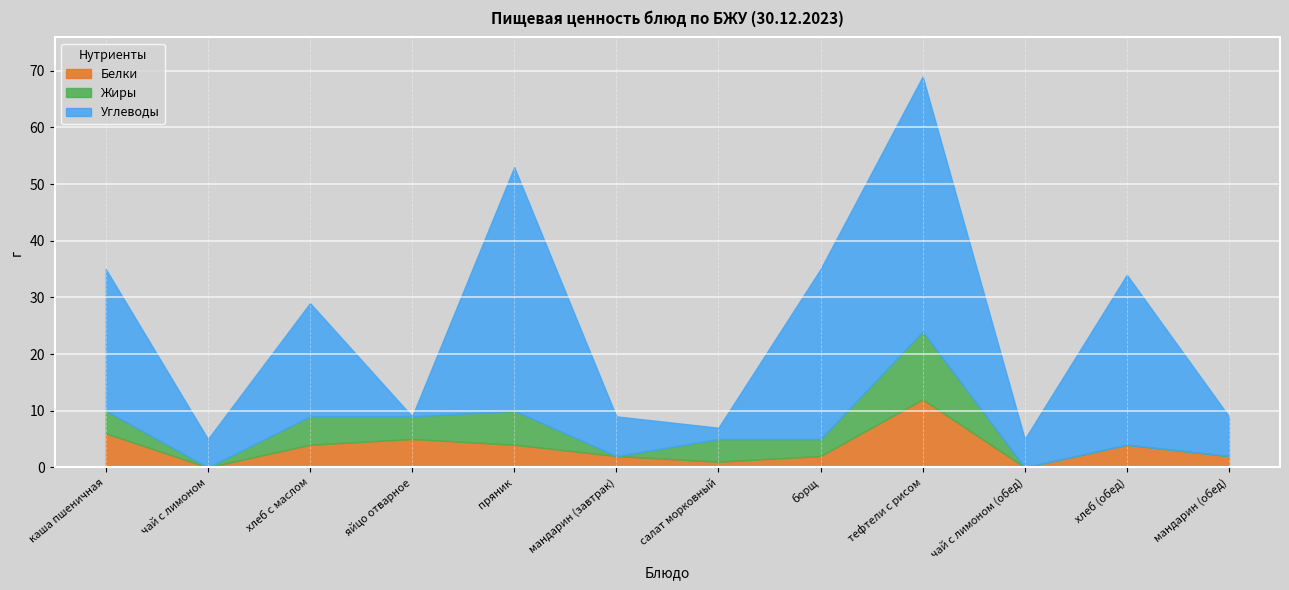

What are all the series names shown in the legend?

Белки, Жиры, Углеводы